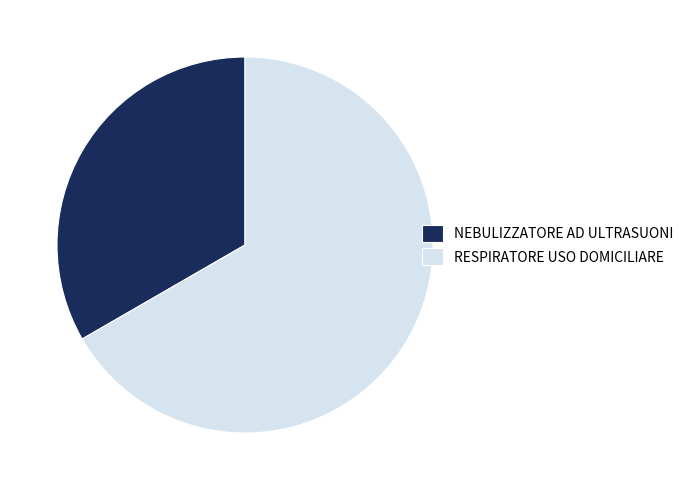

Count the number of slices in the pie.

2